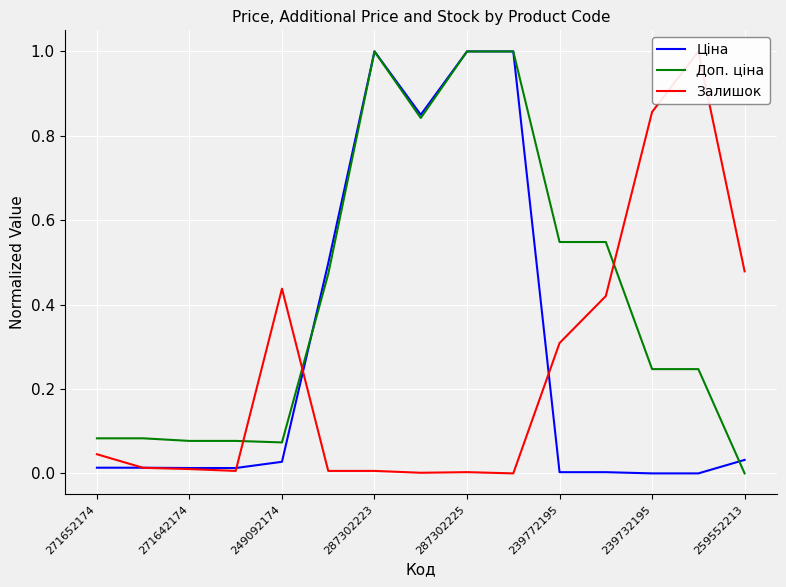

What is the maximum value for Доп. ціна?

1.0